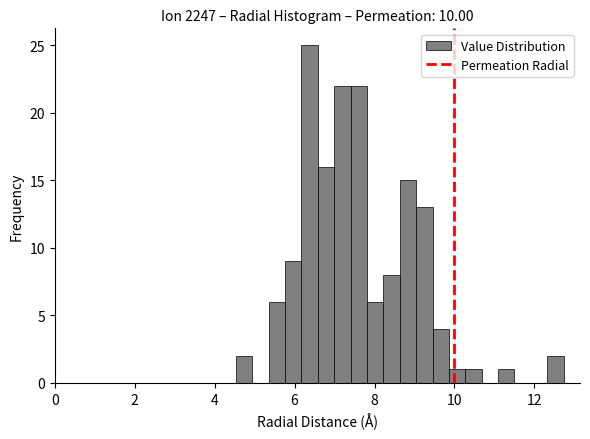

Read against the x-axis, roughly where is the centre of the tallest bar?

6.4